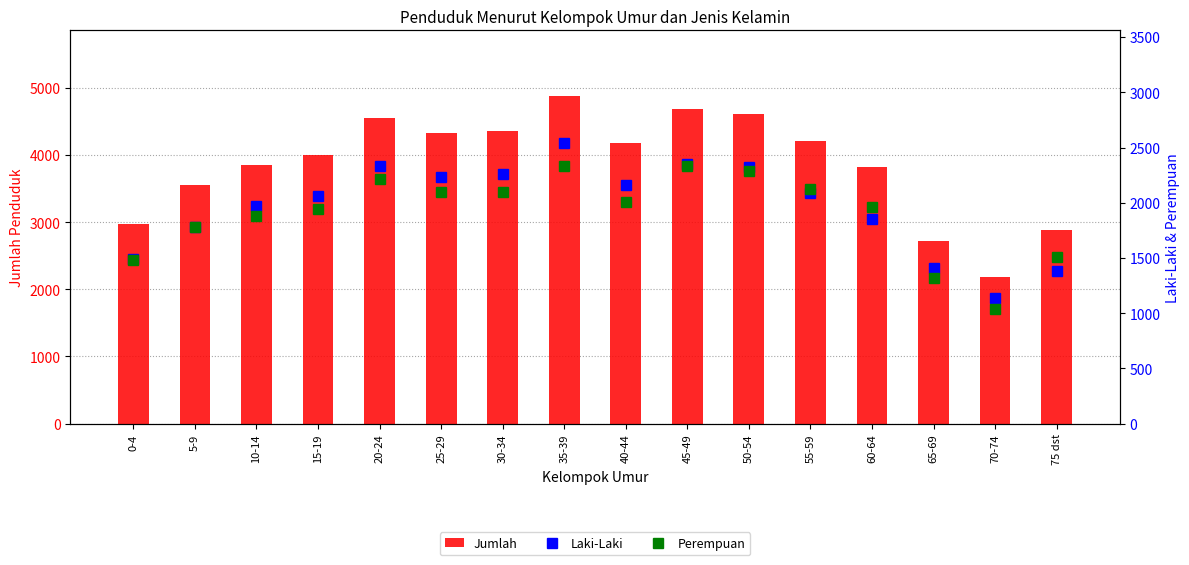

What is the total value across all series at 70-74?

4356